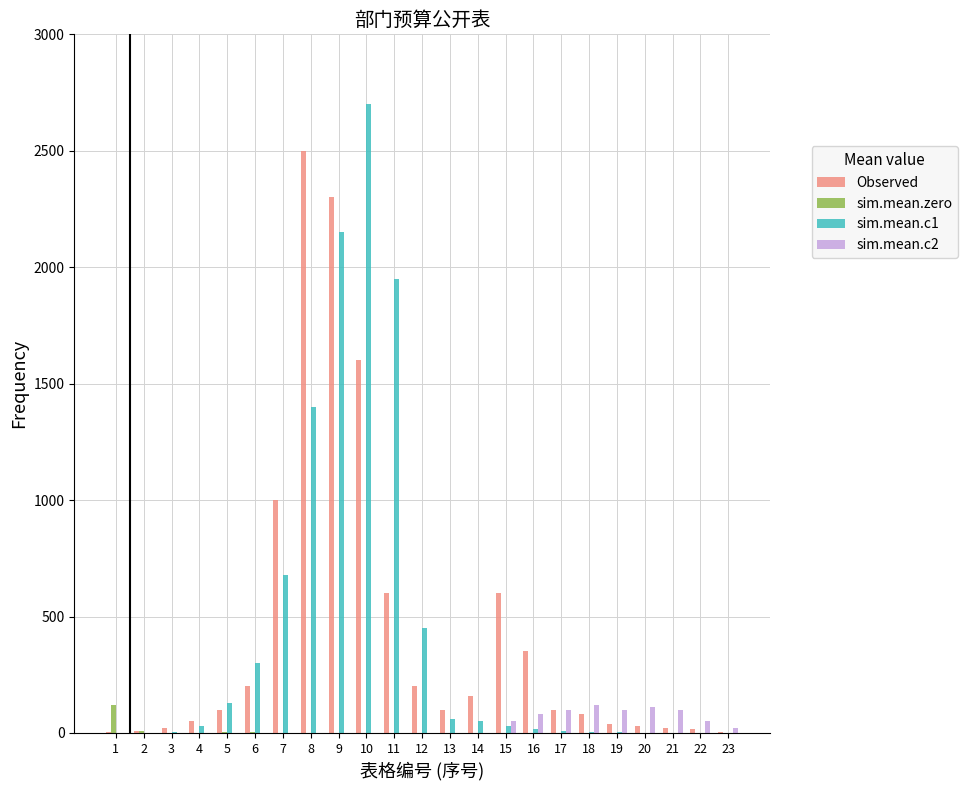

What is the greatest value displayed?

2700